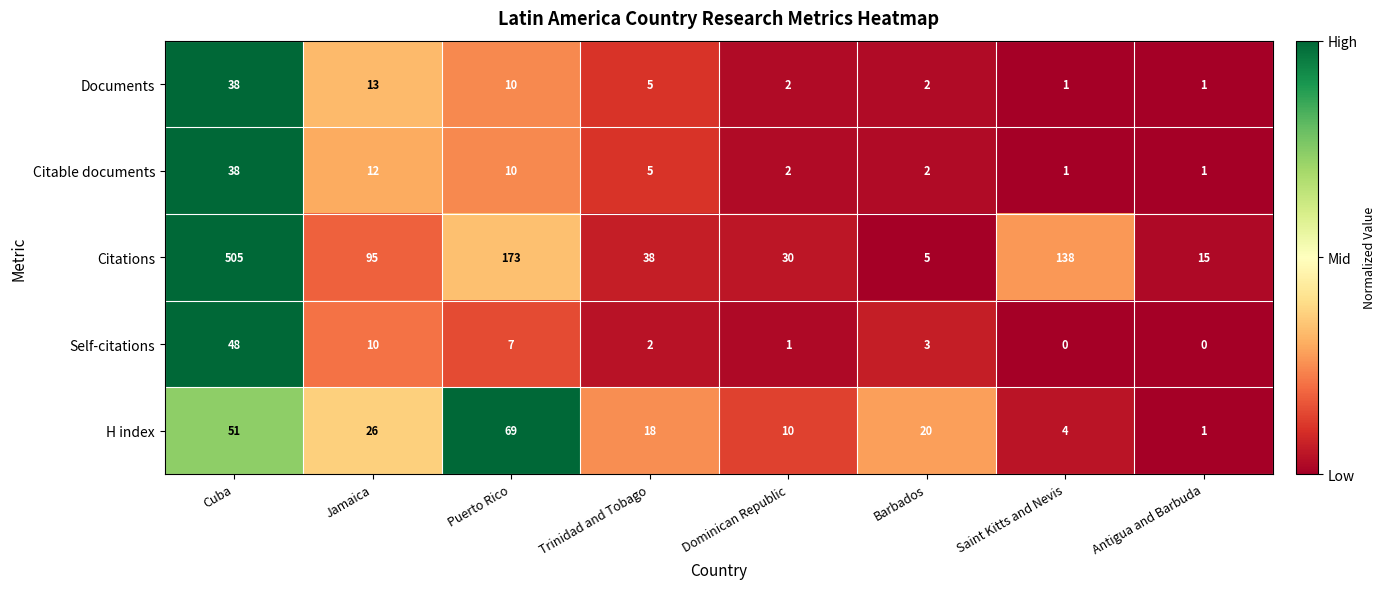

At how many categories does at least one series exceed 0?

8